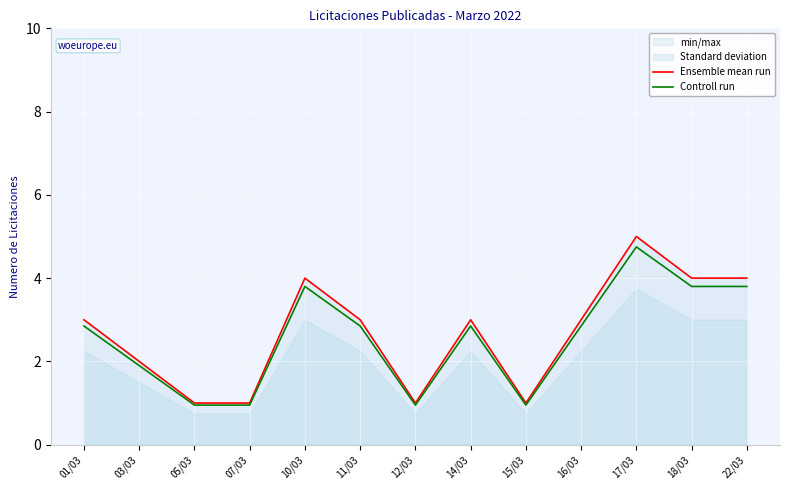

Reading left to right, what are all the values shown in this chart?

Ensemble mean run: 01/03=3.0	03/03=2.0	05/03=1.0	07/03=1.0	10/03=4.0	11/03=3.0	12/03=1.0	14/03=3.0	15/03=1.0	16/03=3.0	17/03=5.0	18/03=4.0	22/03=4.0
Controll run: 01/03=2.8	03/03=1.9	05/03=0.9	07/03=0.9	10/03=3.8	11/03=2.8	12/03=0.9	14/03=2.8	15/03=0.9	16/03=2.8	17/03=4.8	18/03=3.8	22/03=3.8